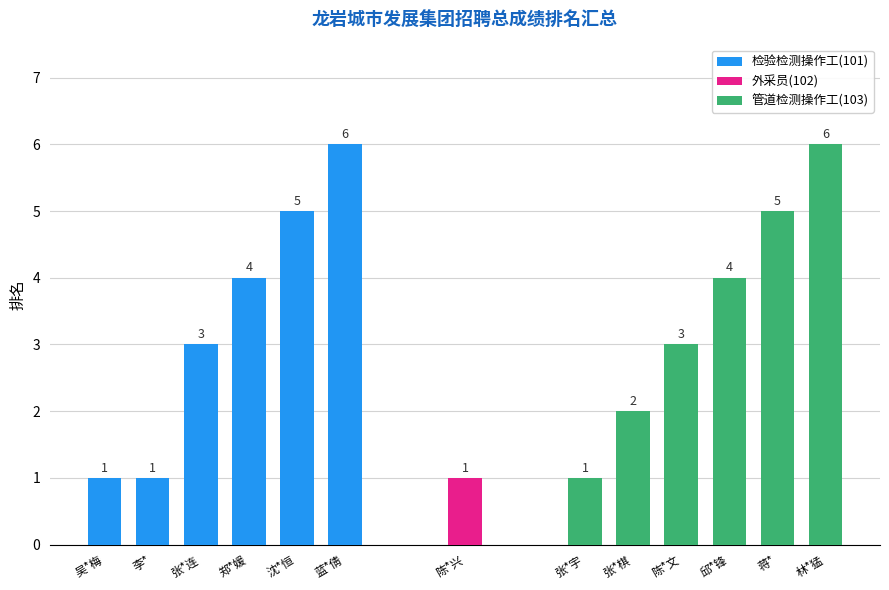

Reading right to left, extract all data points from this chart.

6	5	4	3	2	1	1	6	5	4	3	1	1